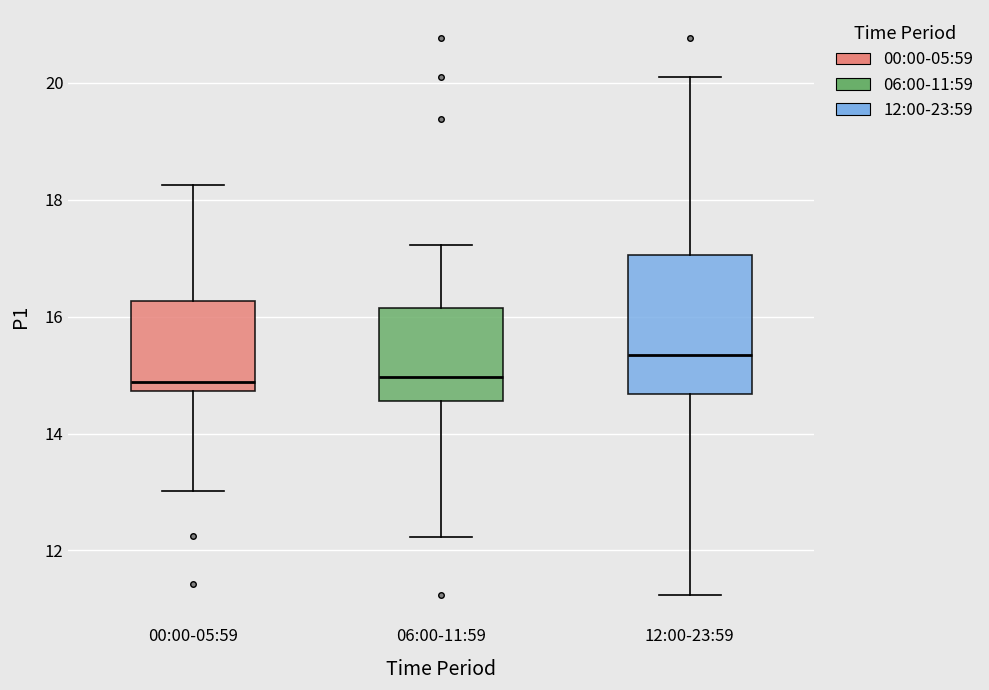

Comparing the boxes themselves (not the whiskers), which one is the tallest?

12:00-23:59